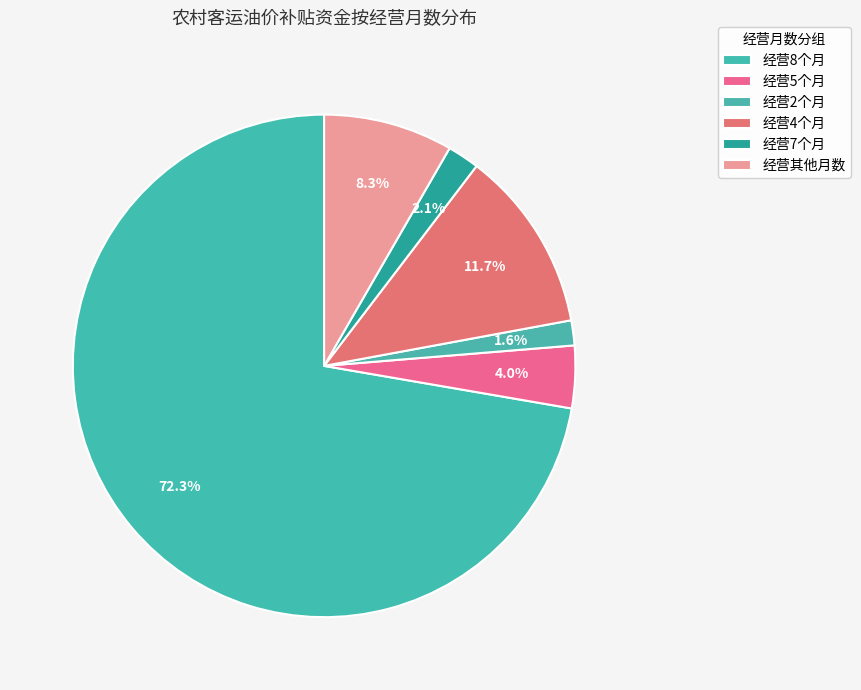

How many slices are in this pie chart?

6